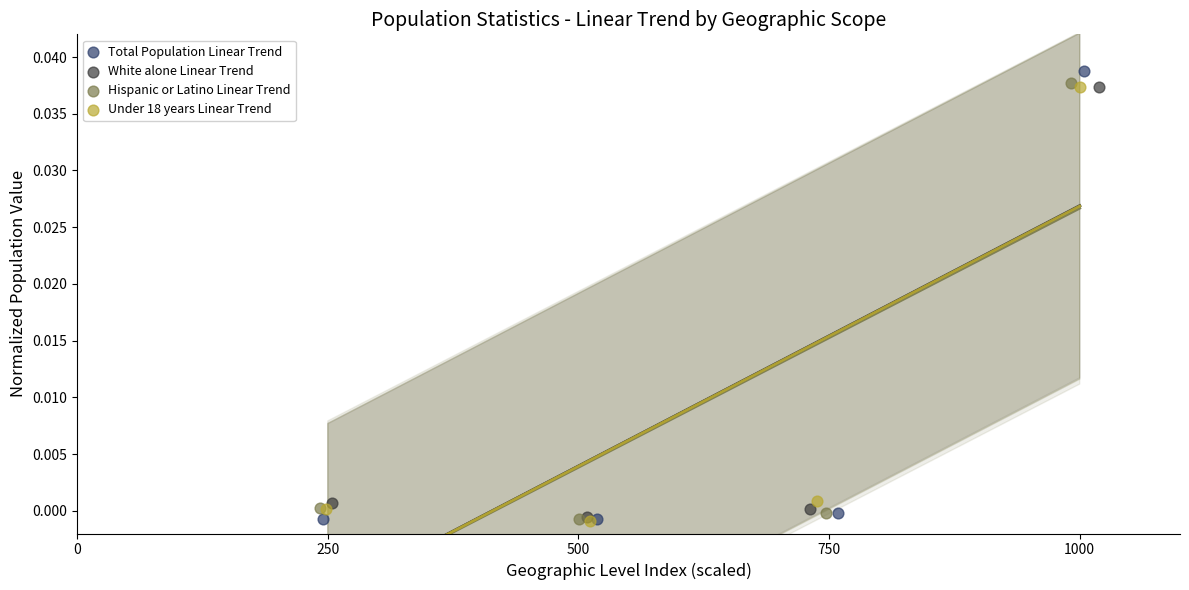

What are all the series names shown in the legend?

Total Population Linear Trend, White alone Linear Trend, Hispanic or Latino Linear Trend, Under 18 years Linear Trend